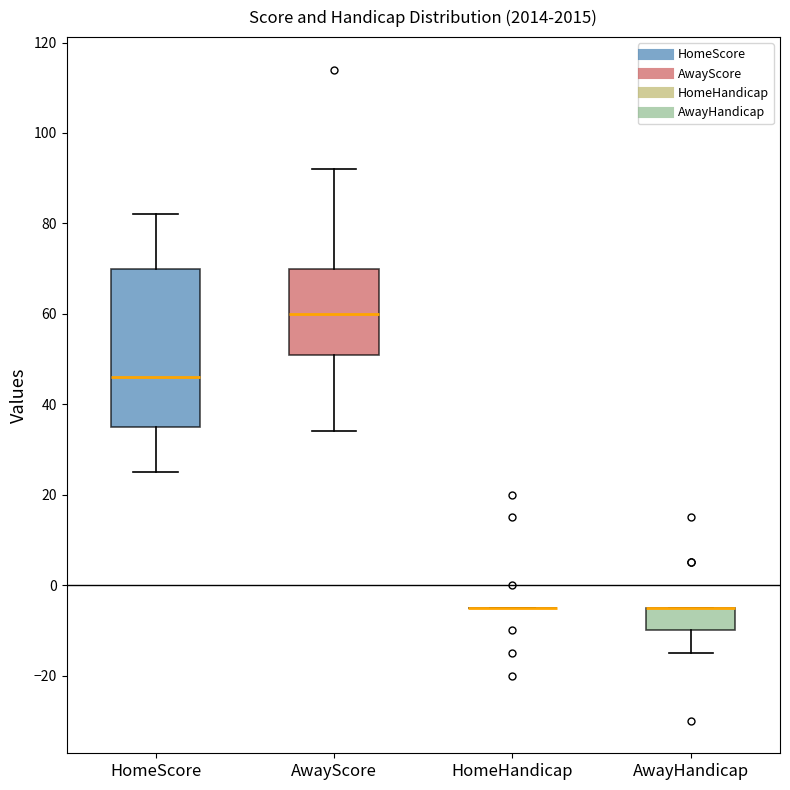

Where does the median line of the box for HomeScore sit on the y-axis? The values are not printed on the chart, so give them approximately, as read against the axis.

46